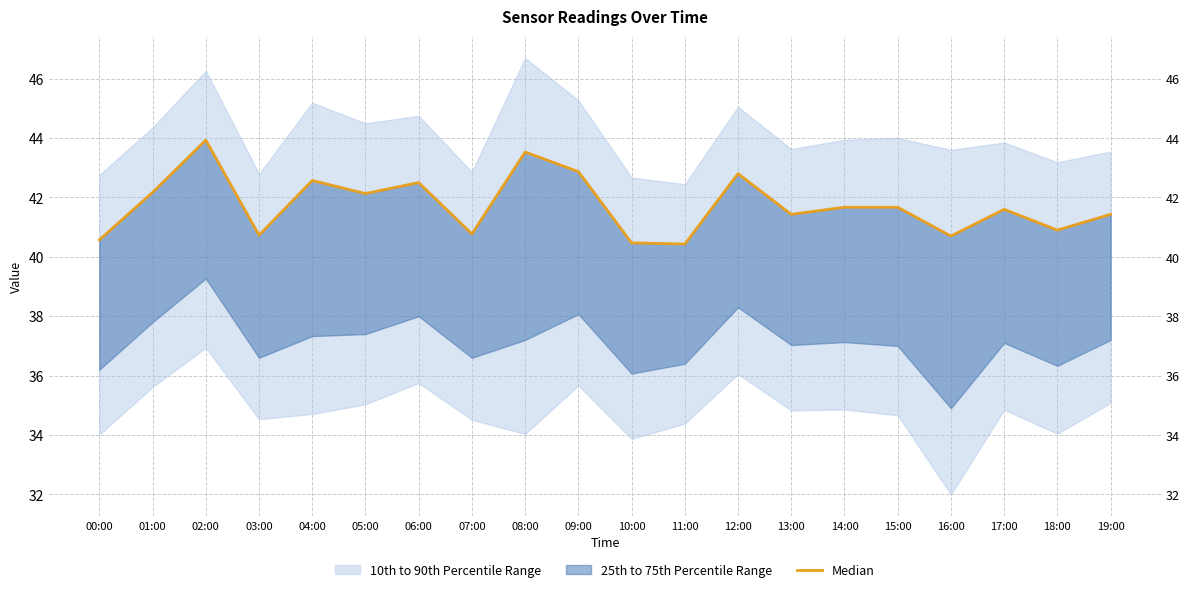

The chart shows a value of 42.9 at 09:00. True or false?

True